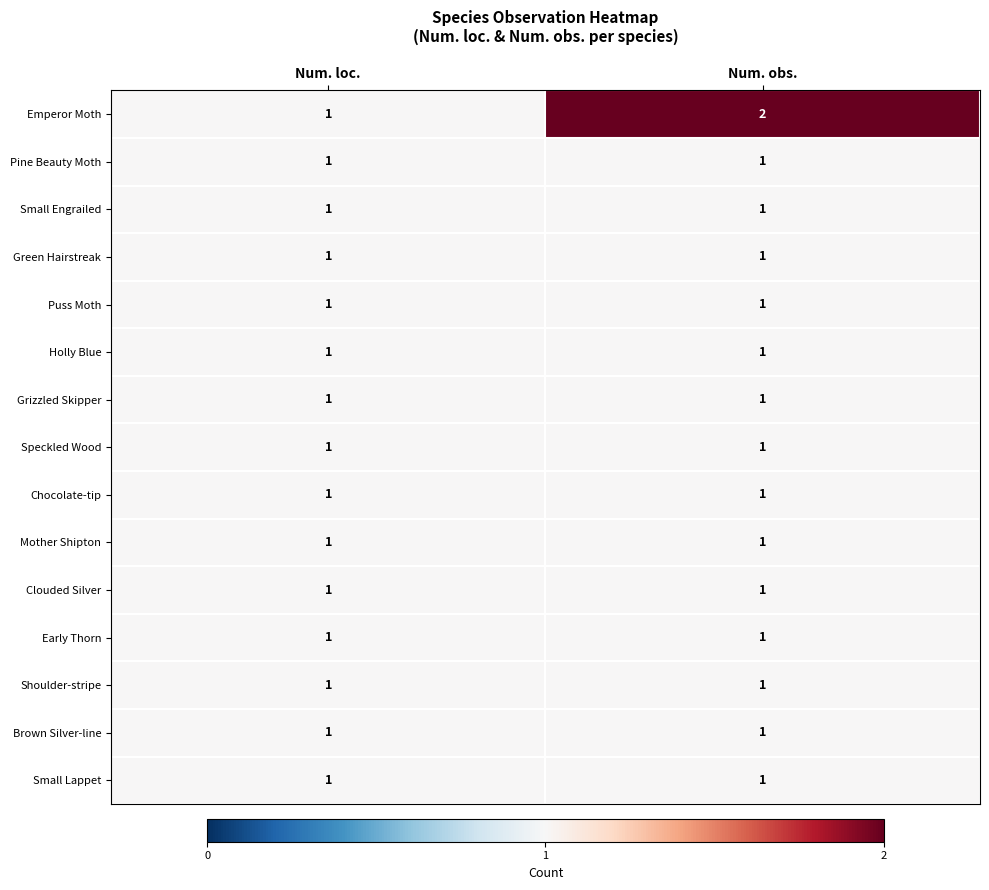

How many categories are shown in the chart?

2